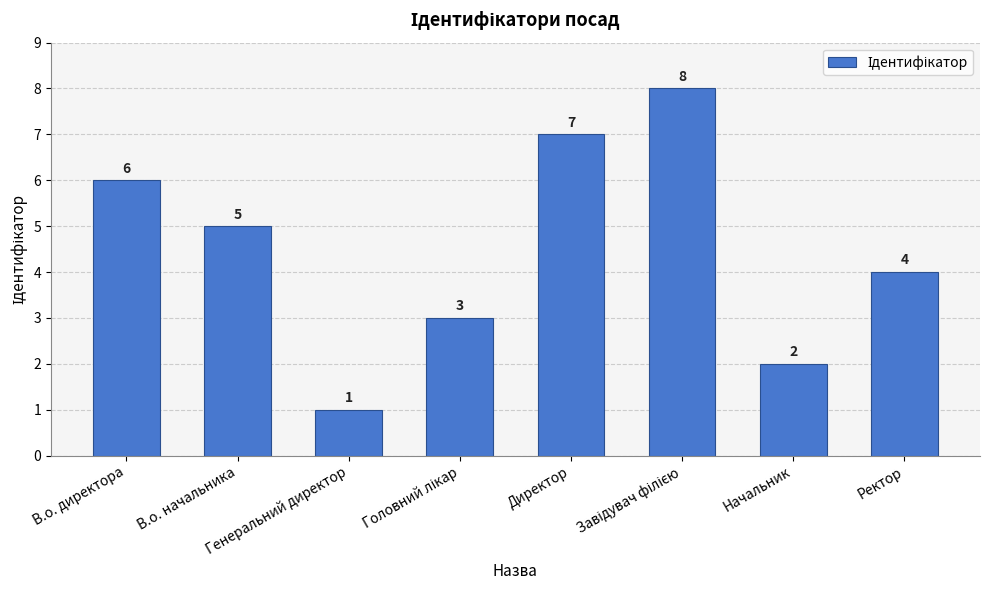

What is the approximate value at Начальник?

2